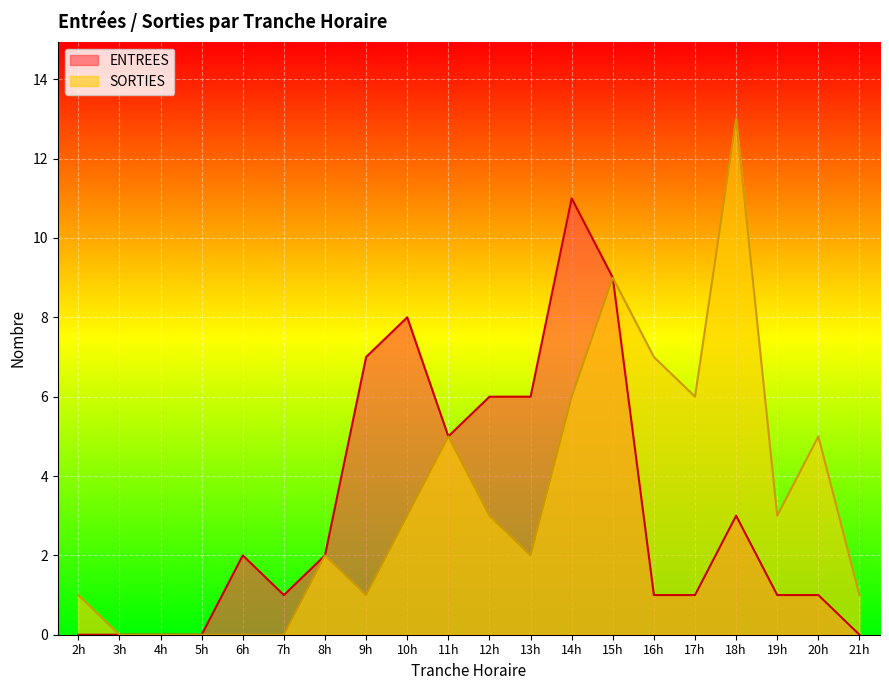

Which series changed the most between 6h and 10h?

ENTREES